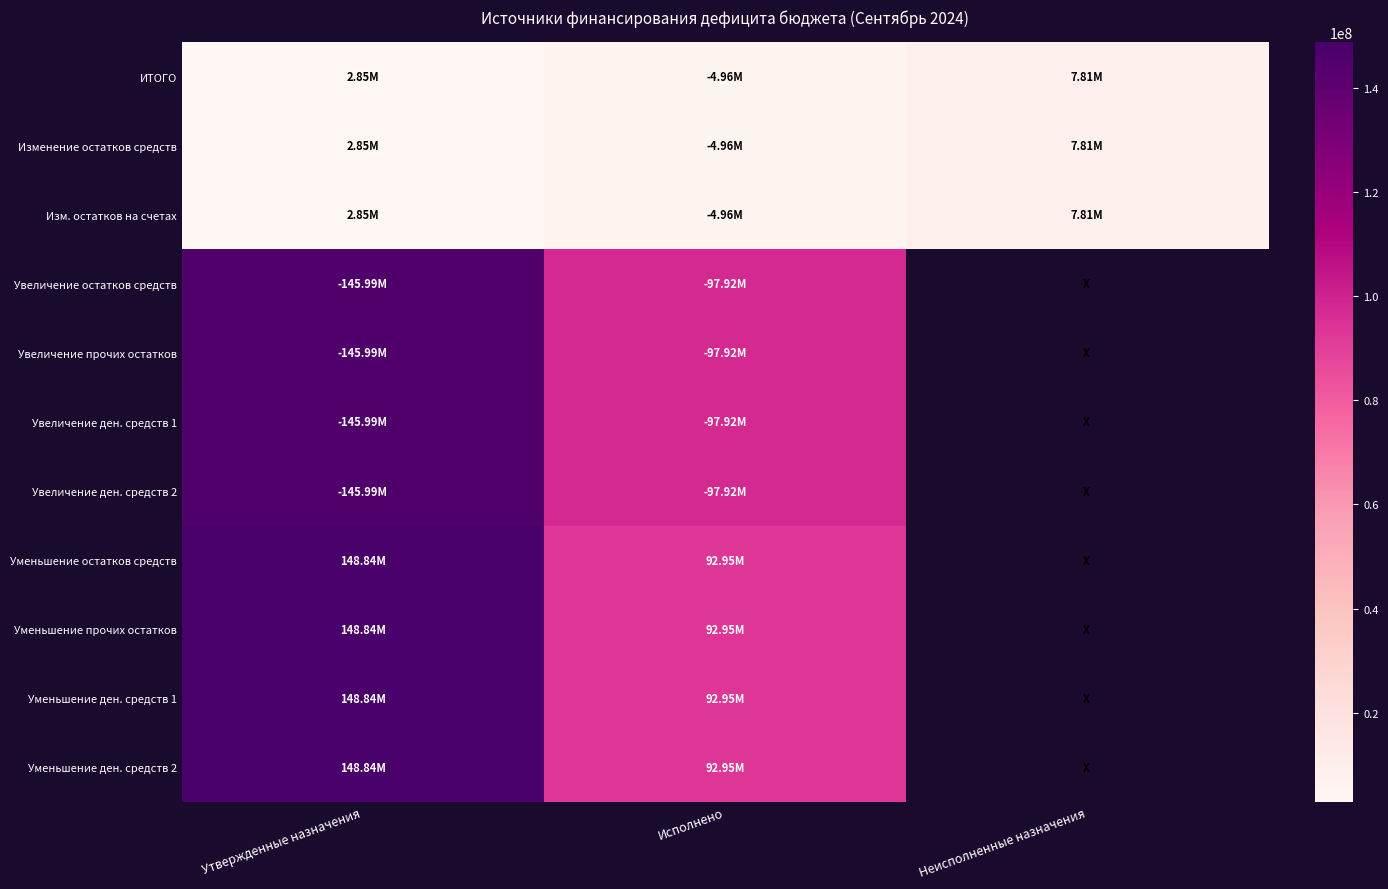

What is the difference between the highest and lowest values at Утвержденные назначения?

145985865.8